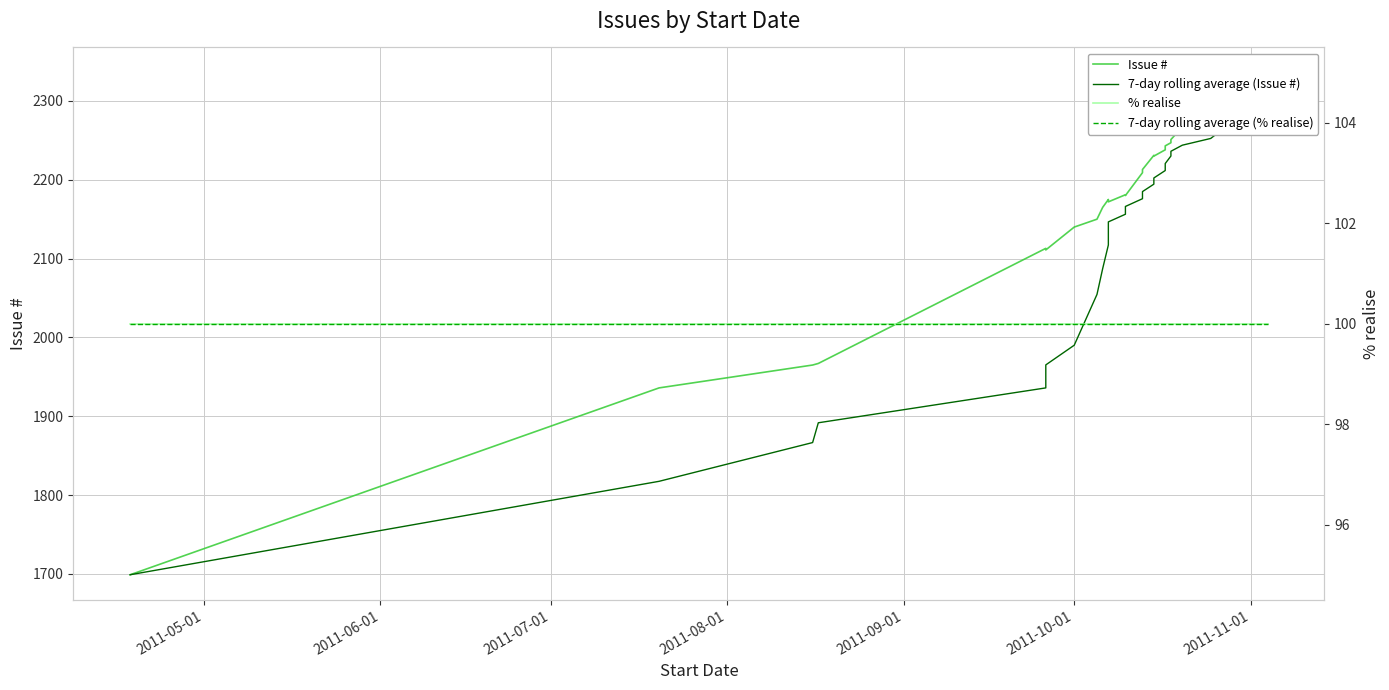

Does the chart have visible grid lines?

Yes